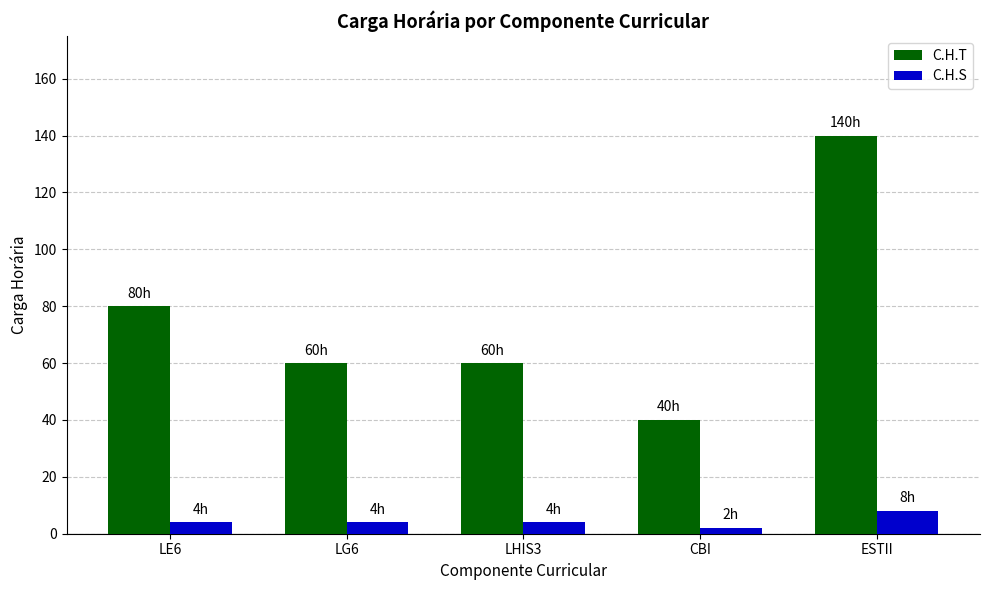

What is the minimum value shown in the chart?

2